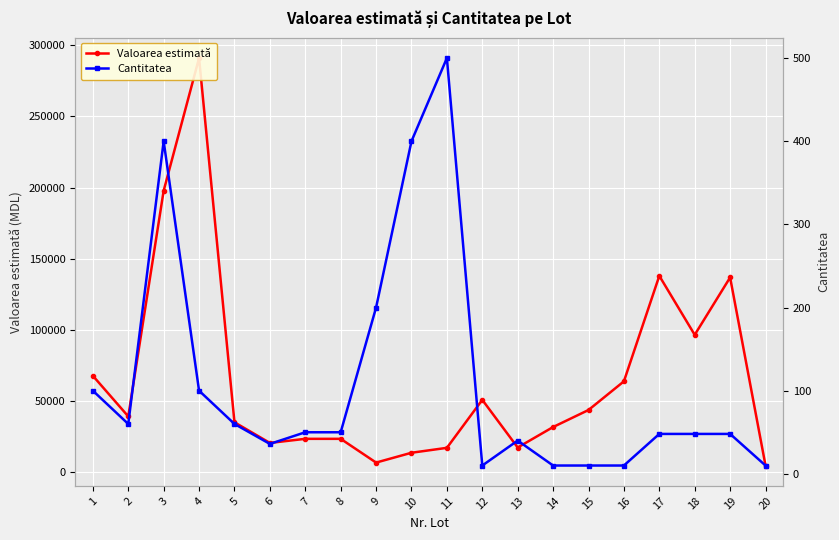

True or false: Valoarea estimată has a value of 20700 at 6.

True